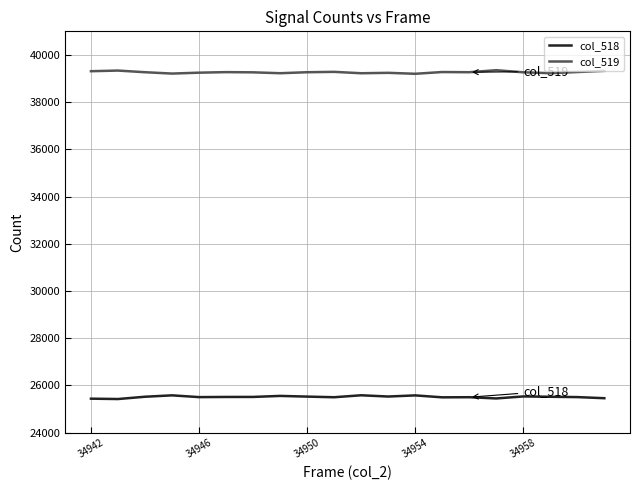

How many lines are shown in the chart?

2